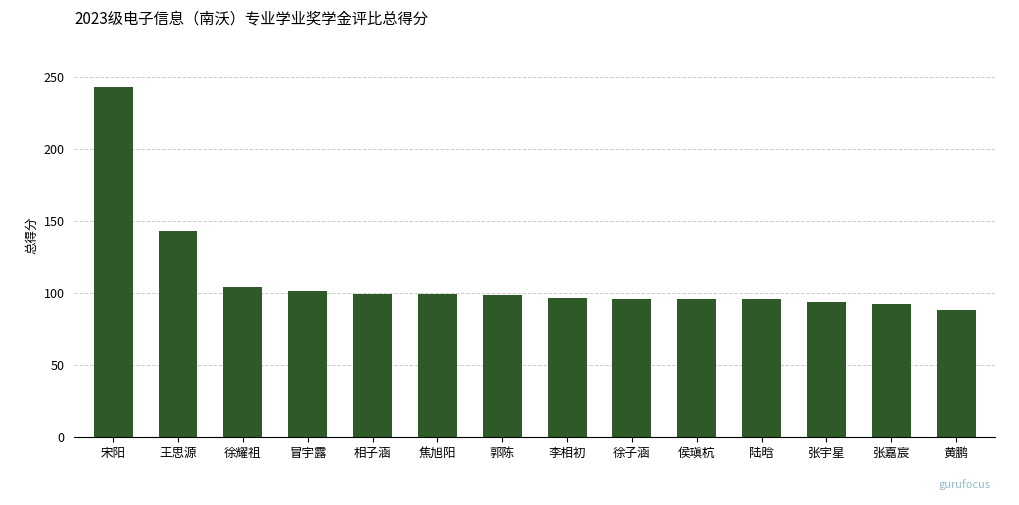

At which label does the data first exceed 98?

宋阳